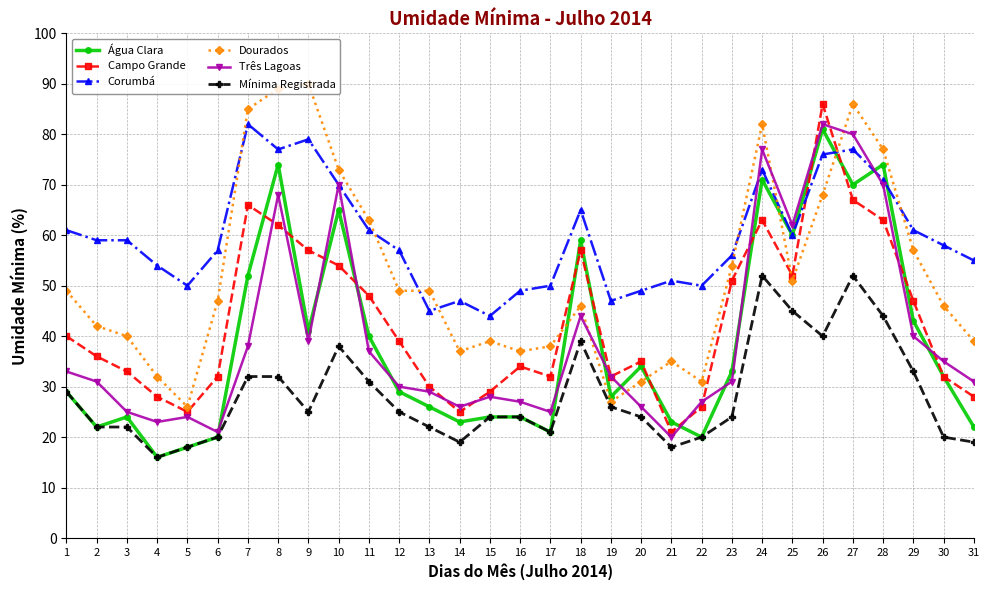

True or false: Campo Grande has more than 0 interior local peaks.

True